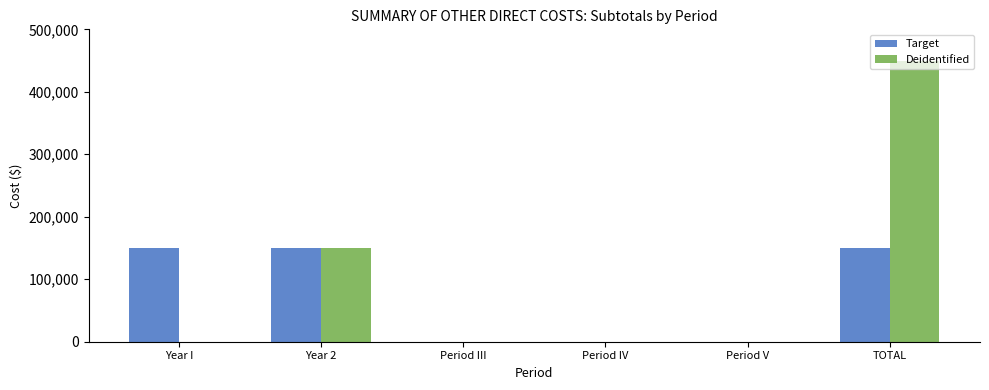

How many categories are shown in the chart?

6